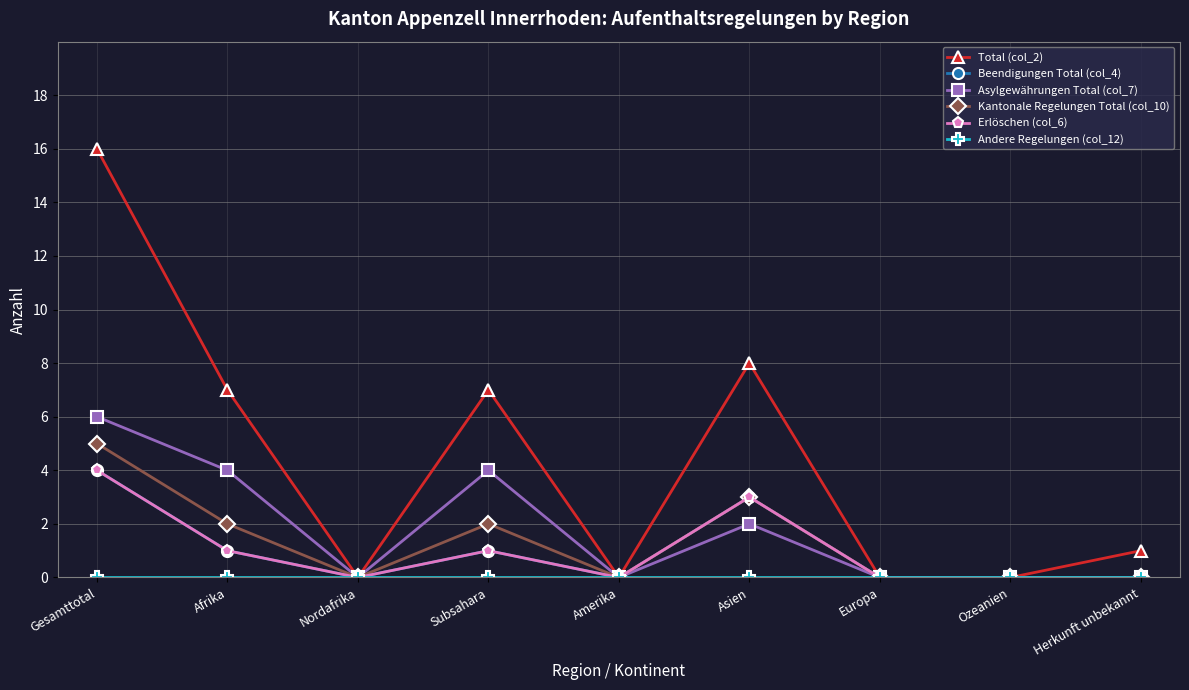

Is this an area chart (filled region under the line)?

No